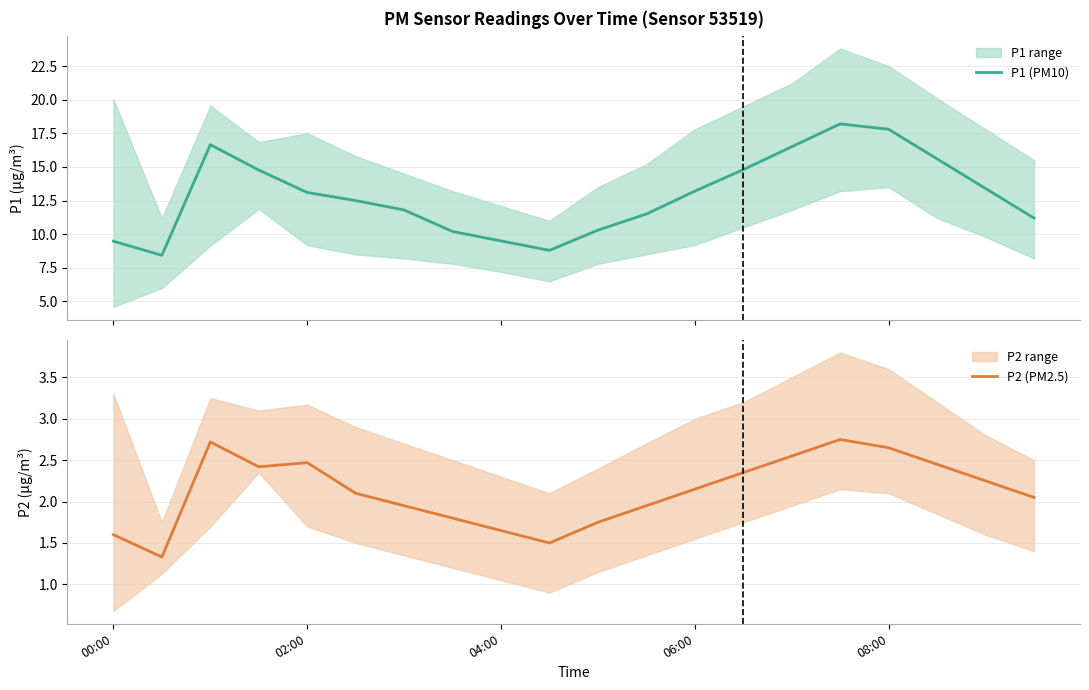

What is the minimum value for P2 (PM2.5)?

1.3